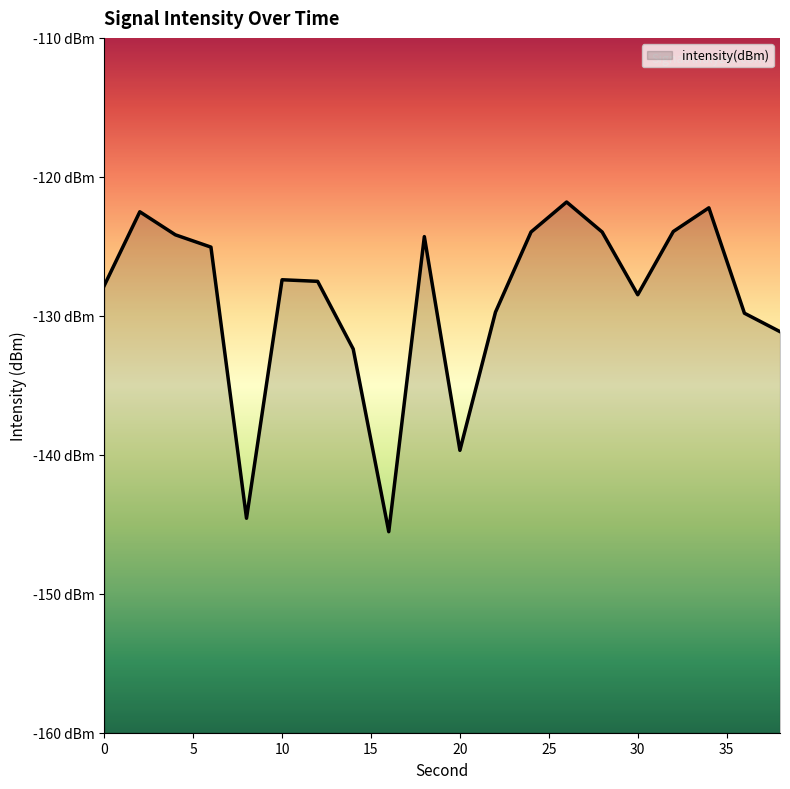

How many values exceed -127?

9